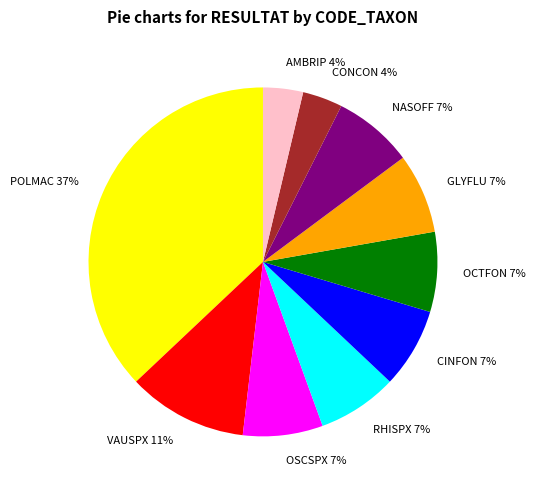

Combined, do VAUSPX and OCTFON account for over 50%?

No